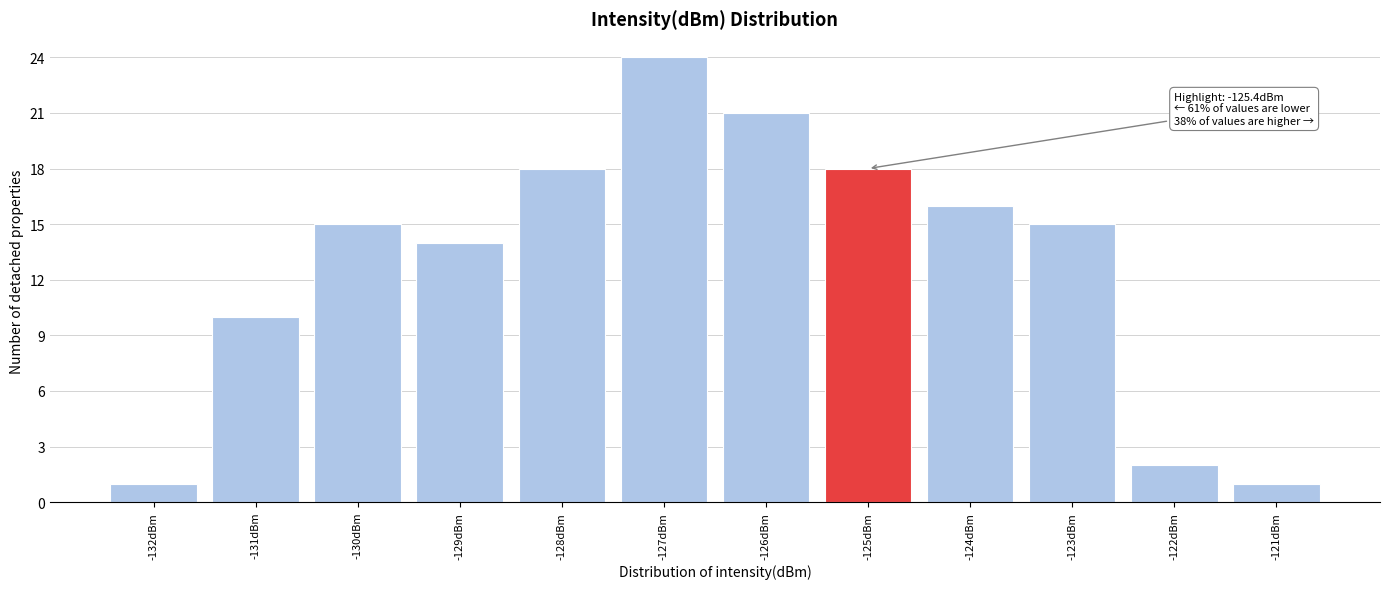

Reading left to right, transcribe all the data shown in this chart.

-132dBm=1	-131dBm=10	-130dBm=15	-129dBm=14	-128dBm=18	-127dBm=24	-126dBm=21	-125dBm=18	-124dBm=16	-123dBm=15	-122dBm=2	-121dBm=1